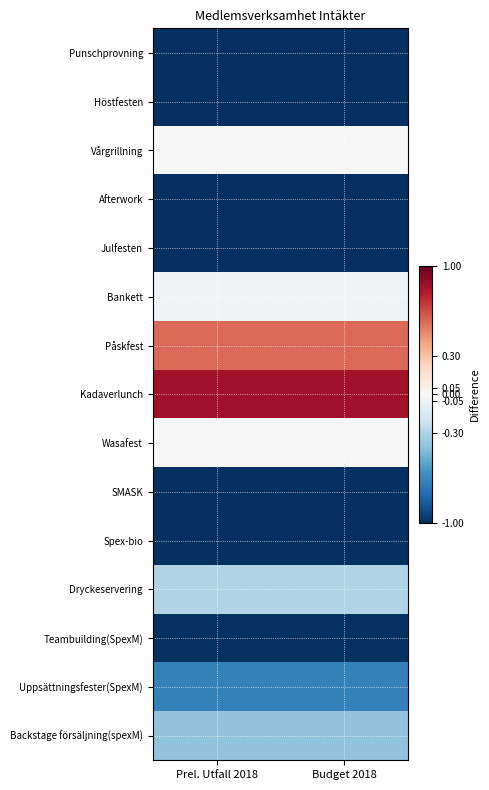

Count the number of categories in the chart.

2